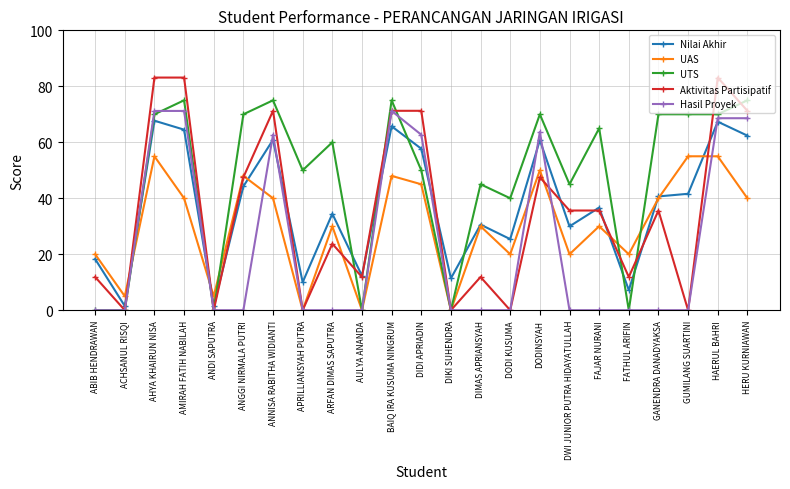

What value does the UAS series have at DODINSYAH?

50.0